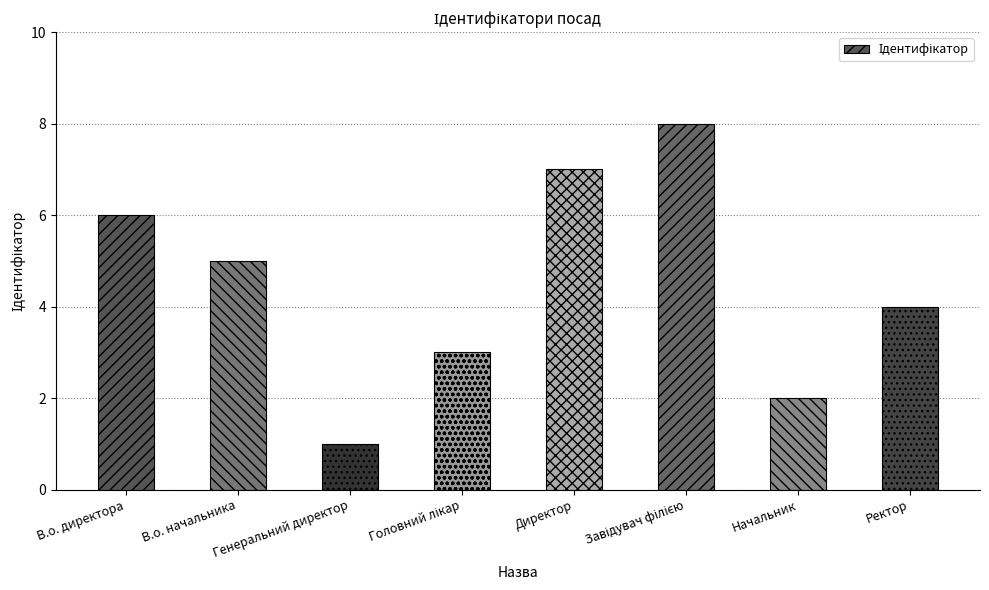

What is the sum of all values?

36